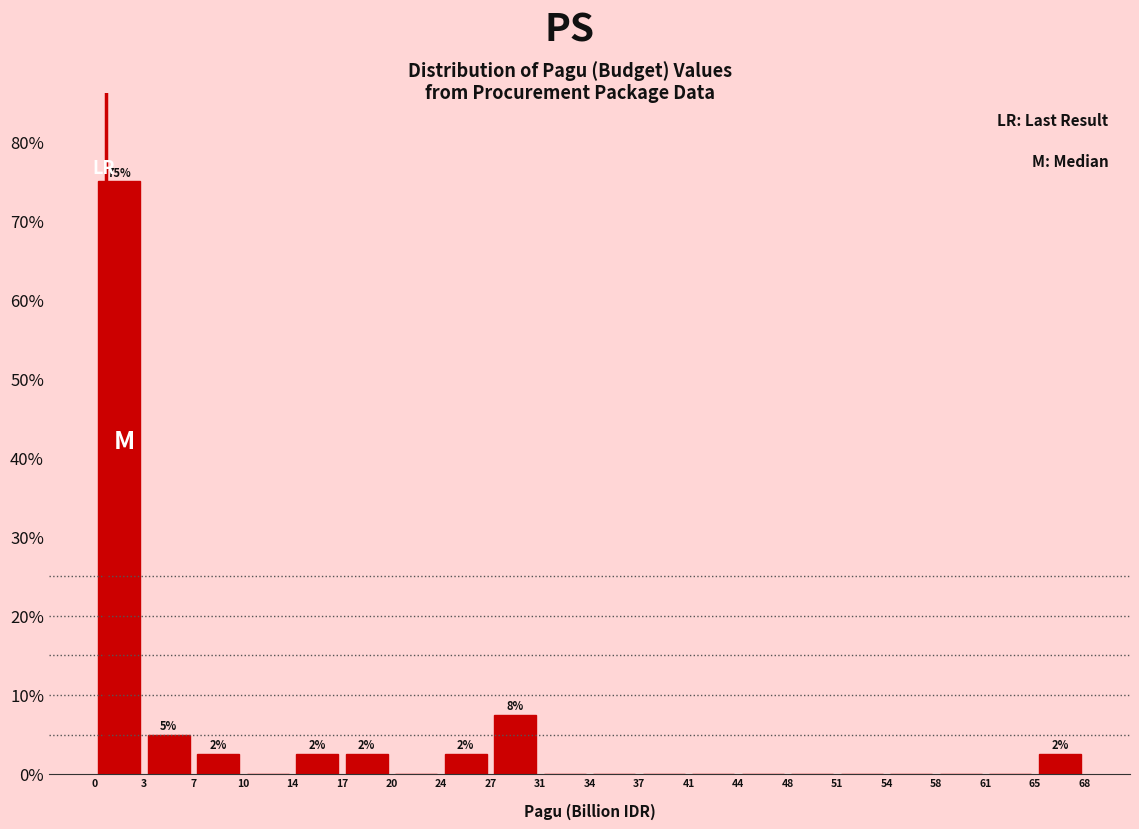

Which range on the x-axis has the tallest bar?

0 to 3